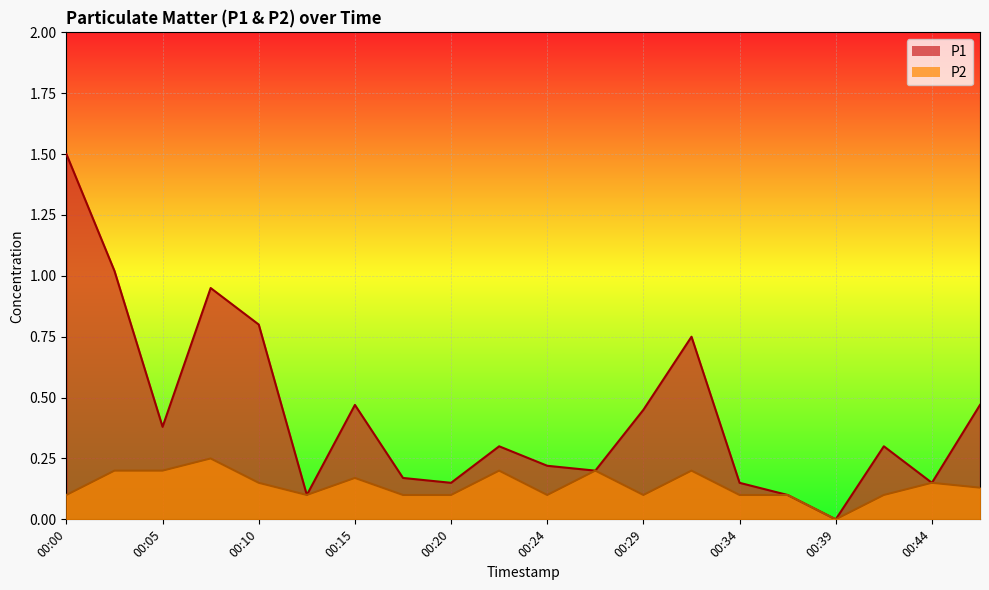

Reading right to left, extract all data points from this chart.

P1: 00:46=0.5	00:44=0.1	00:42=0.3	00:39=0.0	00:37=0.1	00:34=0.1	00:32=0.8	00:29=0.5	00:27=0.2	00:24=0.2	00:22=0.3	00:20=0.1	00:17=0.2	00:15=0.5	00:12=0.1	00:10=0.8	00:07=0.9	00:05=0.4	00:02=1.0	00:00=1.5
P2: 00:46=0.1	00:44=0.1	00:42=0.1	00:39=0.0	00:37=0.1	00:34=0.1	00:32=0.2	00:29=0.1	00:27=0.2	00:24=0.1	00:22=0.2	00:20=0.1	00:17=0.1	00:15=0.2	00:12=0.1	00:10=0.1	00:07=0.2	00:05=0.2	00:02=0.2	00:00=0.1